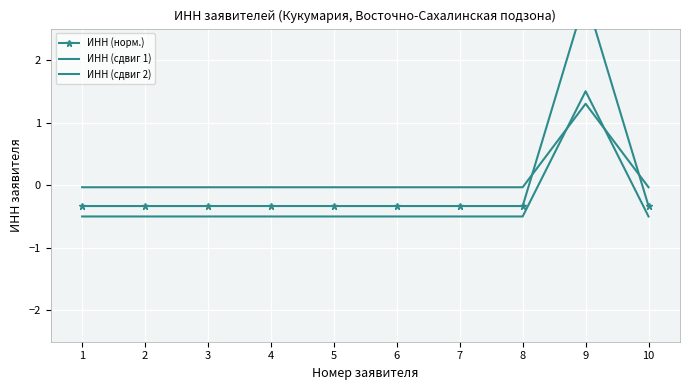

Count the number of categories in the chart.

10